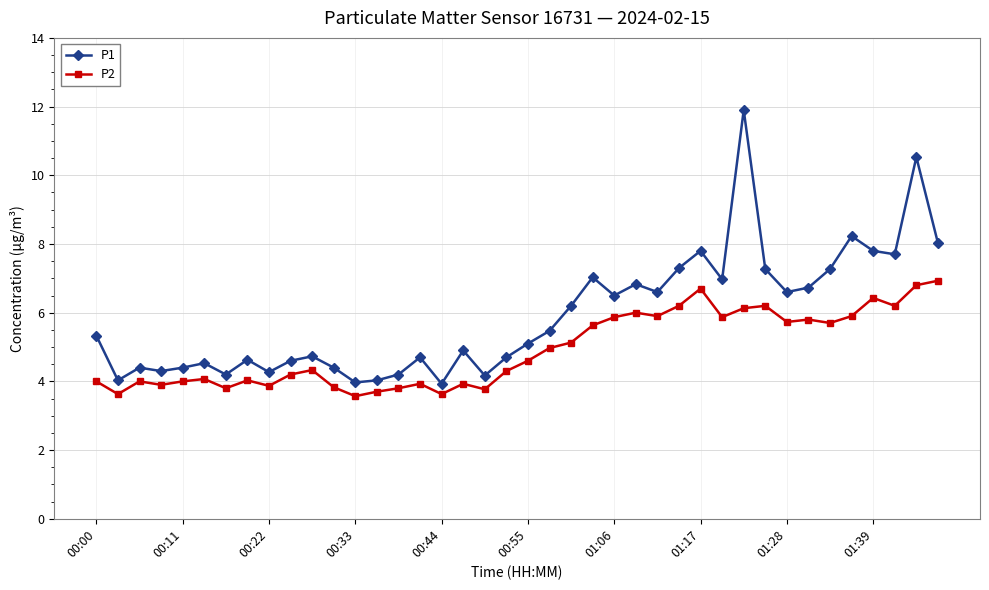

What is the value of the P1 point at the 34th from the left?

6.7